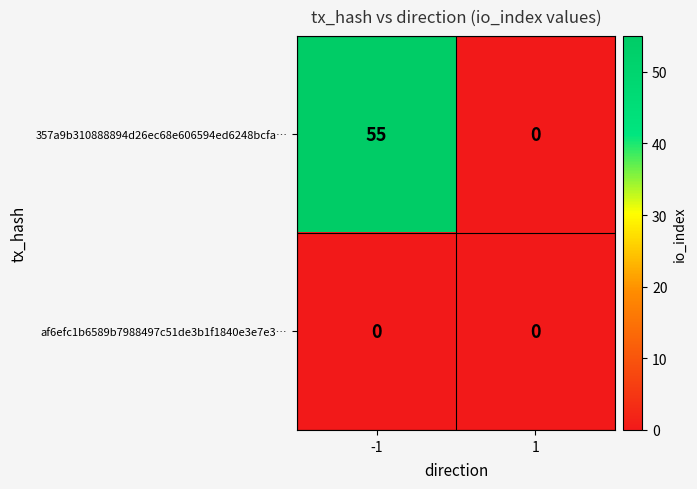

Which series has the widest spread of values?

357a9b310888894d26ec68e606594ed6248bcfa…